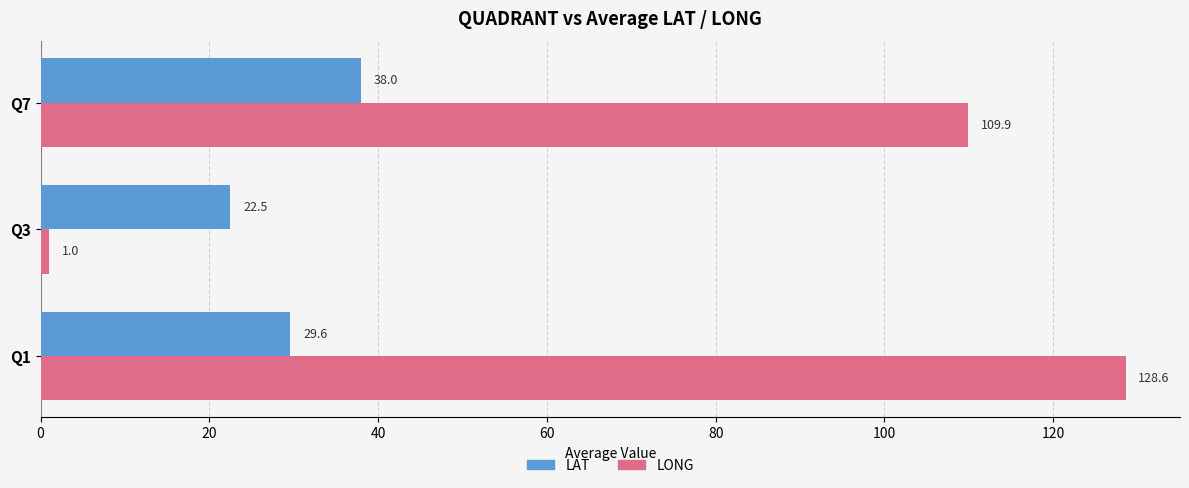

The LONG series shows 160.4 at Q7. True or false?

False